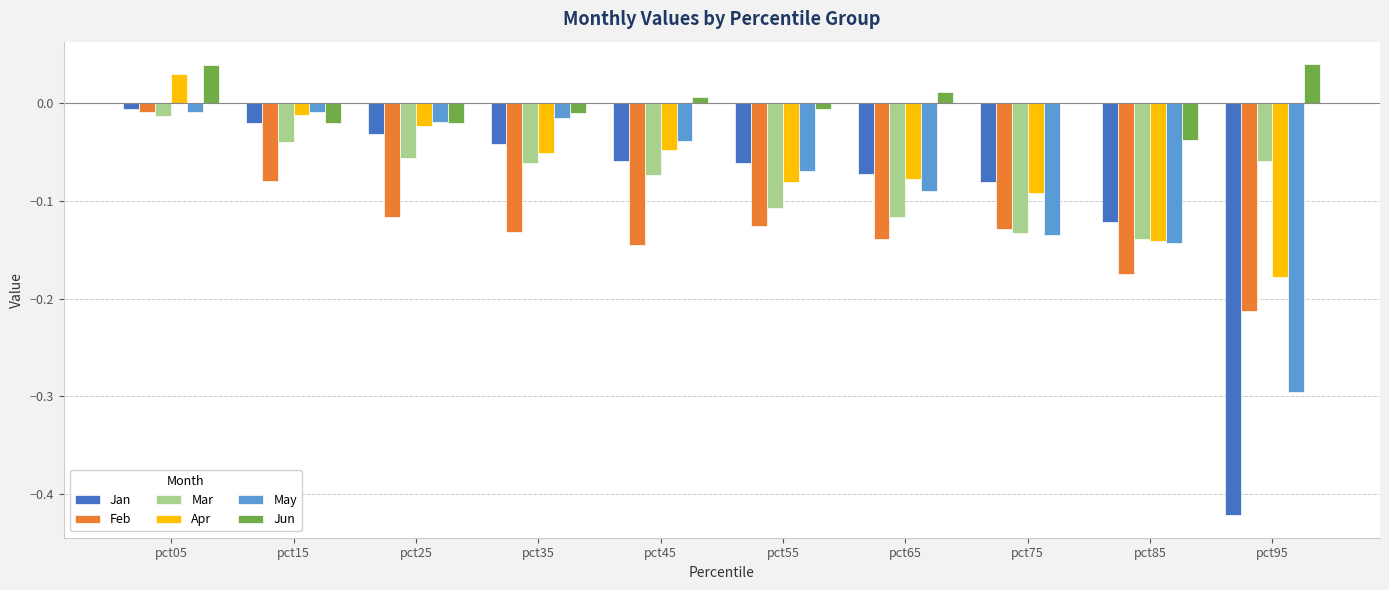

True or false: May has a value of -0.3 at pct95.

True